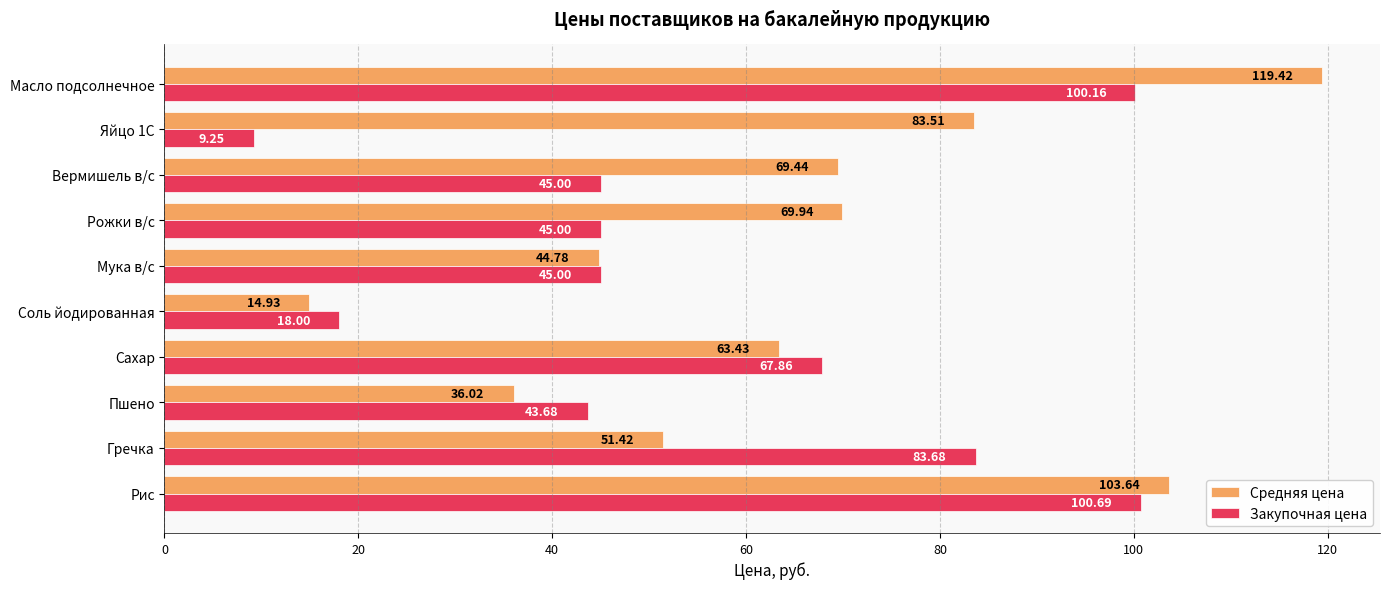

At which label is Средняя цена closest to 67?

Вермишель в/с